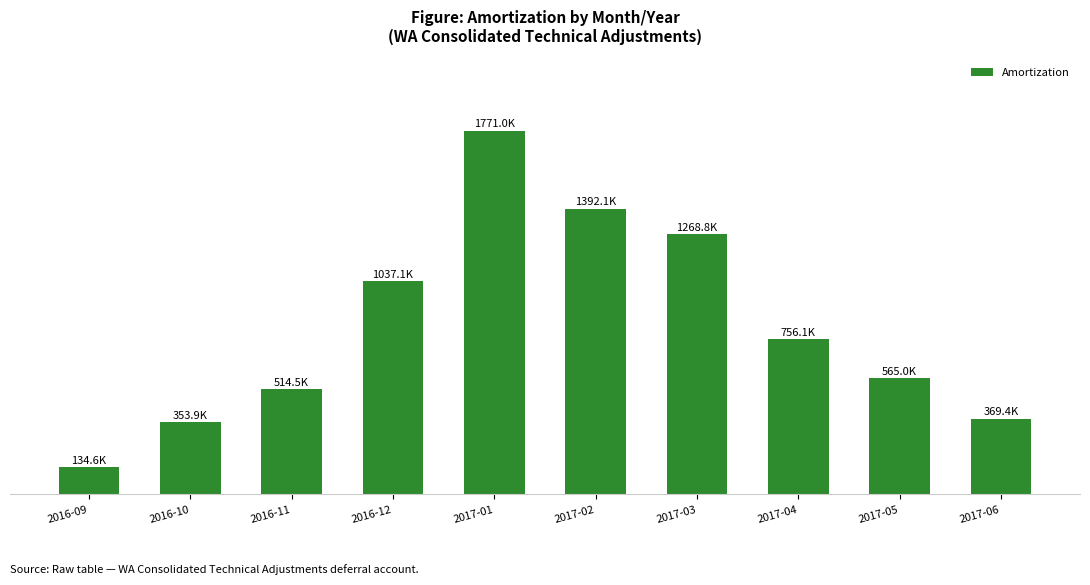

What is the smallest value displayed?

134565.9